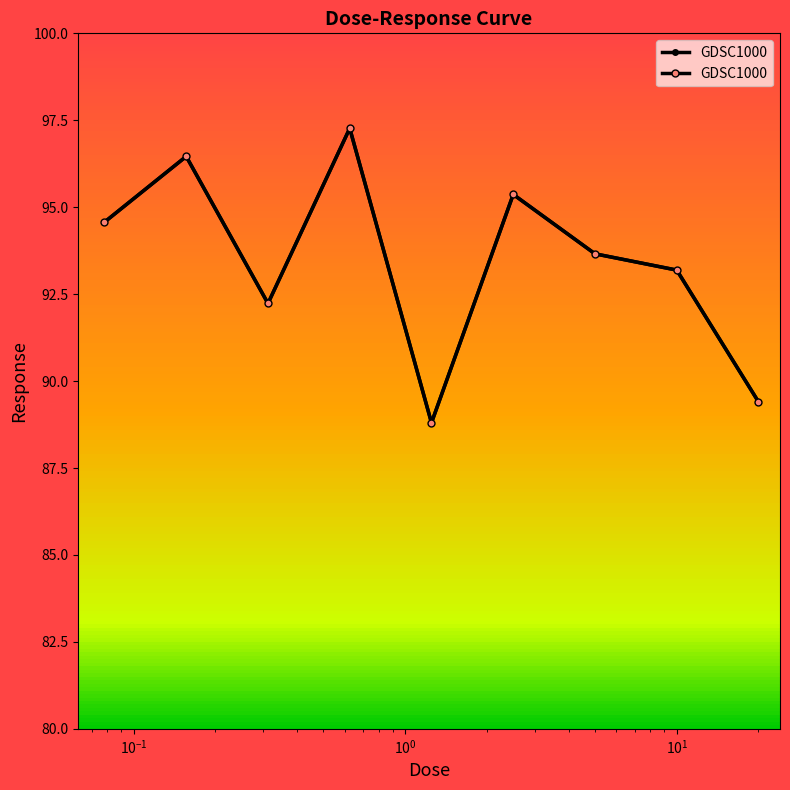

Approximately how many times larger is the value at $\mathdefault{10^{-1}}$ compared to $\mathdefault{10^{1}}$?

1.0